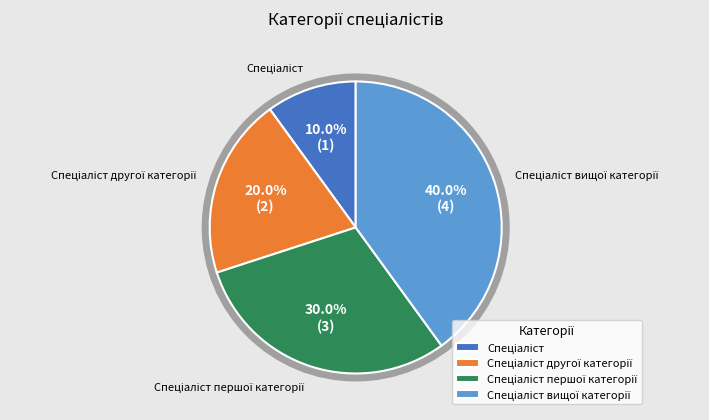

Approximately how many times larger is the value at Спеціаліст першої категорії compared to Спеціаліст?

3.0